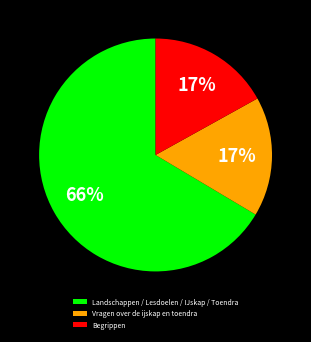

Does Vragen over de ijskap en toendra represent more than half of the total?

No